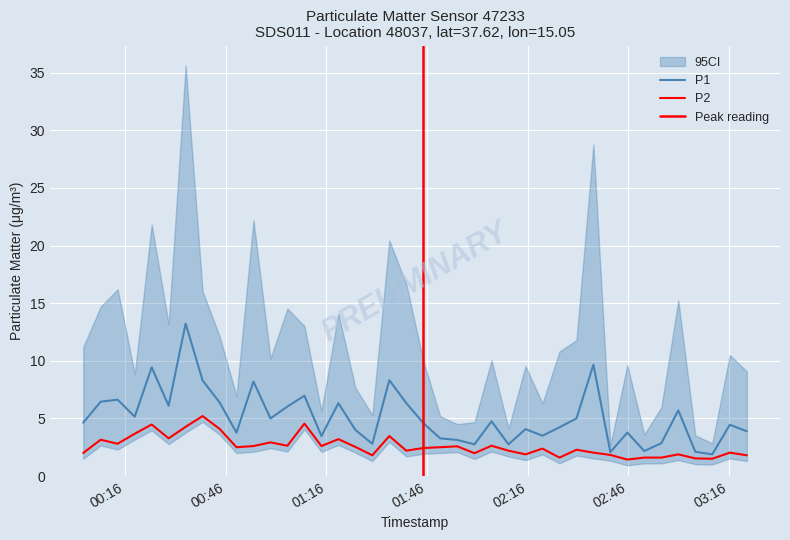

What position from the right is 2023-12-20T01:49:54?

19